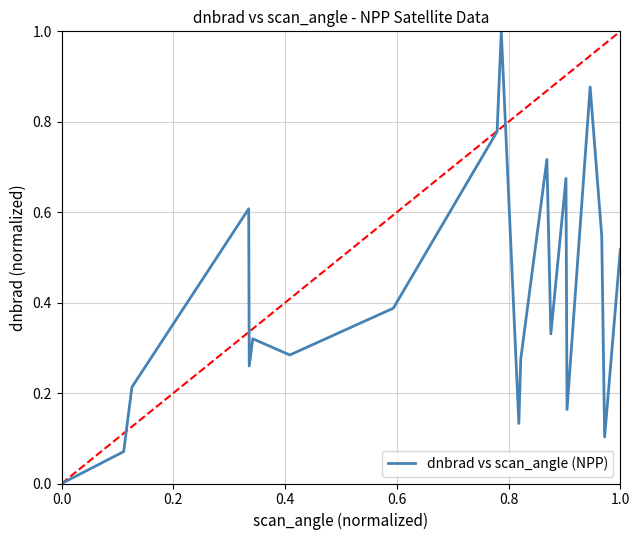

What is the difference between the maximum and minimum values?

1.0